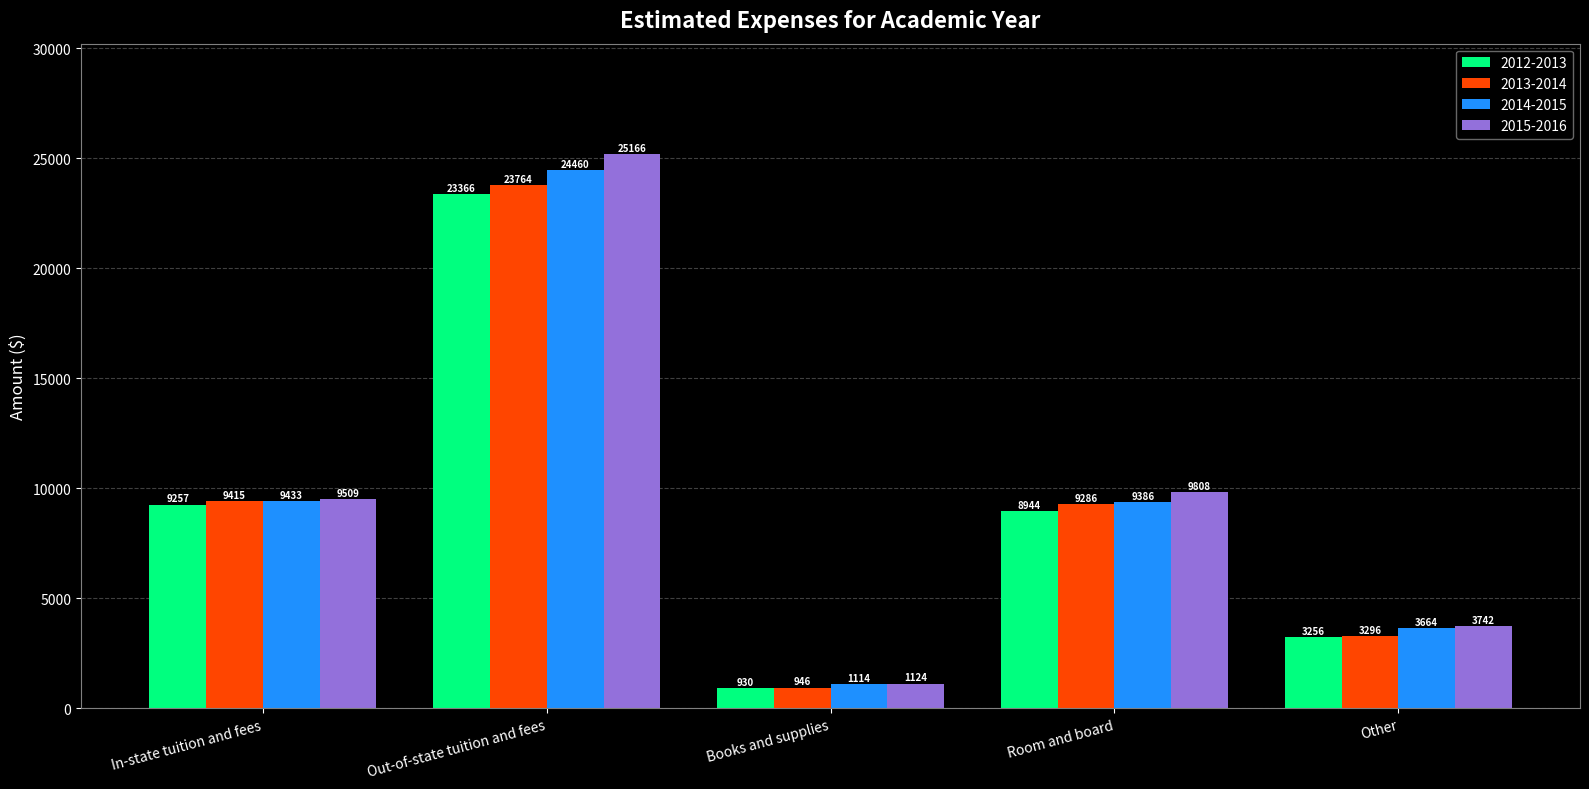

Which series has the widest spread of values?

2015-2016